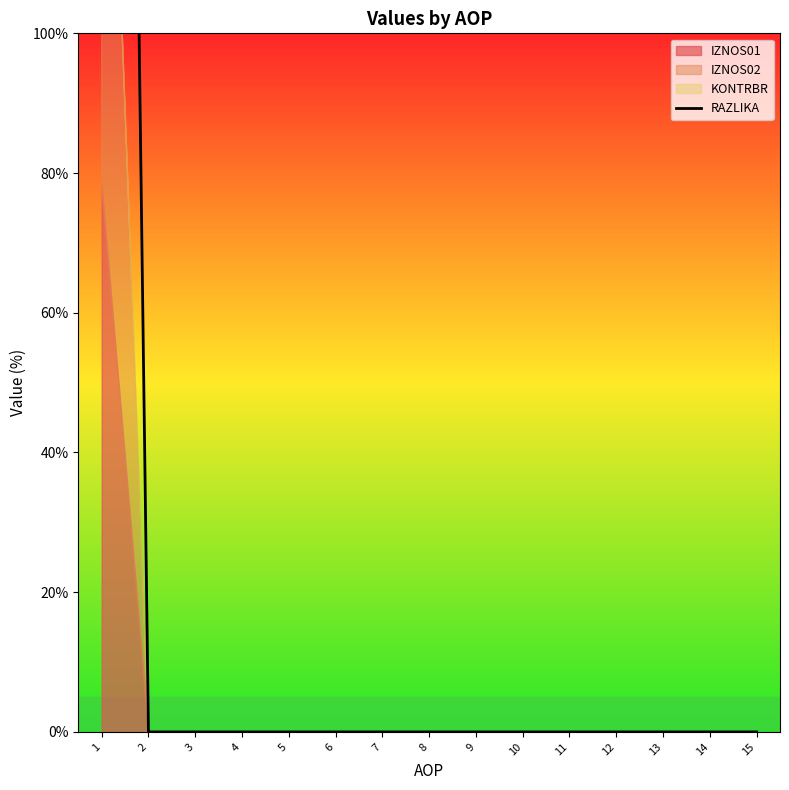

Reading right to left, extract all data points from this chart.

15=0	14=0	13=0	12=0	11=0	10=0	9=0	8=0	7=0	6=0	5=0	4=0	3=0	2=0	1=500